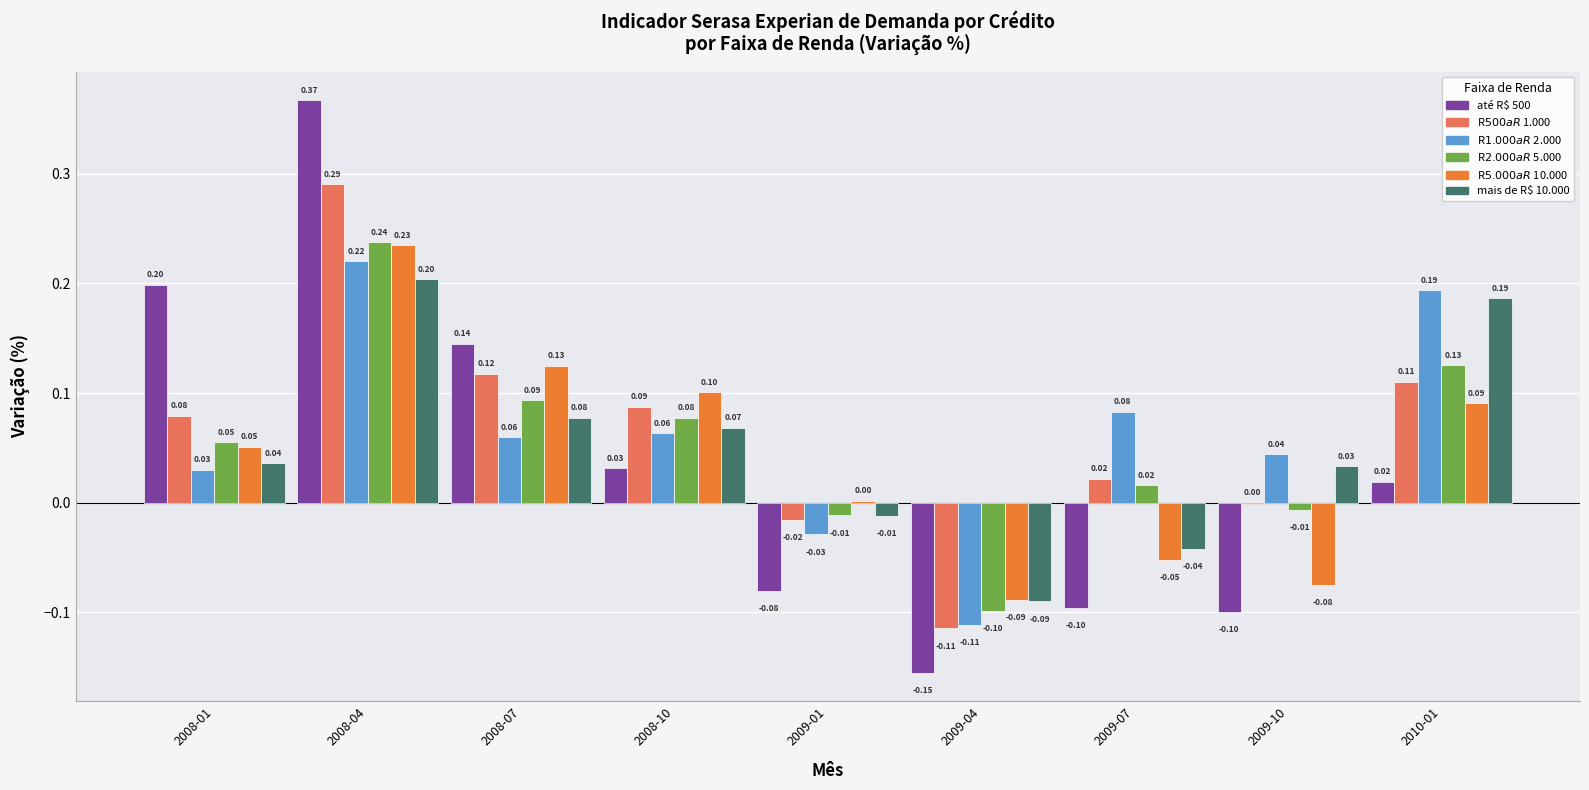

At which category is the sum across all series the highest?

2008-04